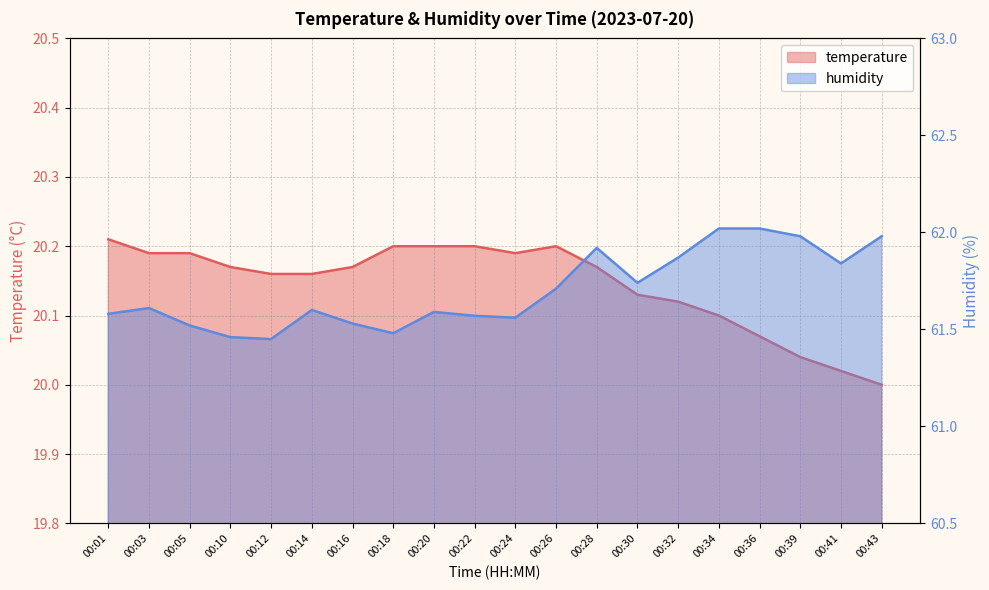

What is the approximate value of humidity at 00:26?

61.7